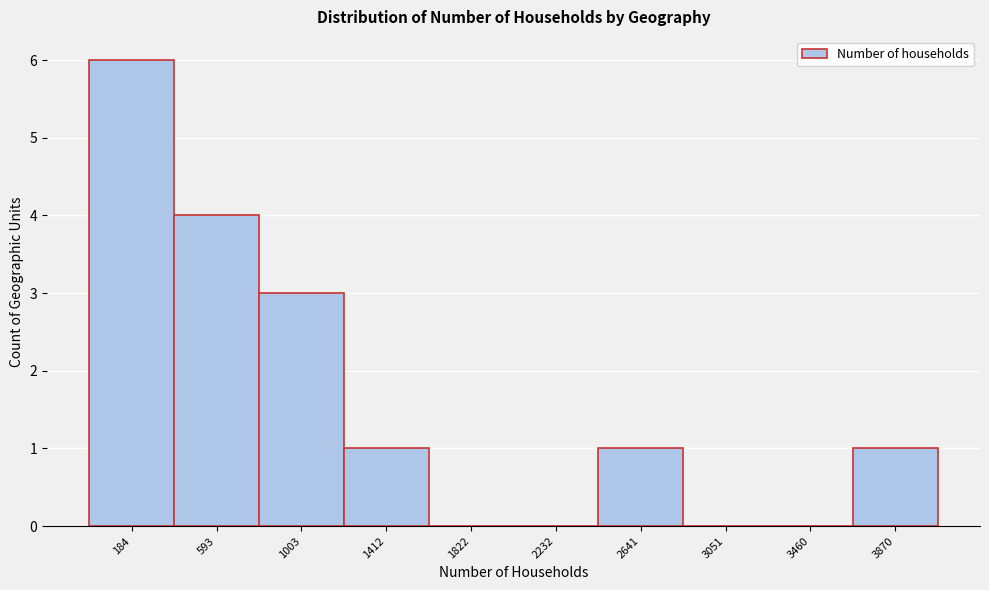

Reading left to right, extract all data points from this chart.

184=6	593=4	1003=3	1412=1	1822=0	2232=0	2641=1	3051=0	3460=0	3870=1